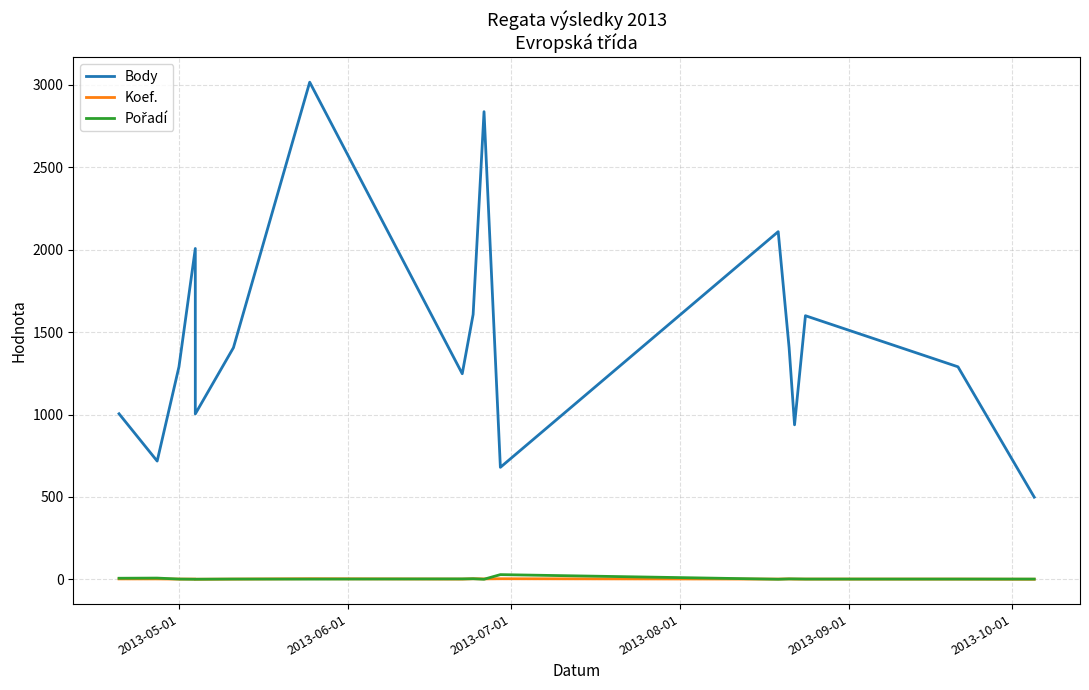

What is the difference between the maximum and minimum values in the Body series?

2518